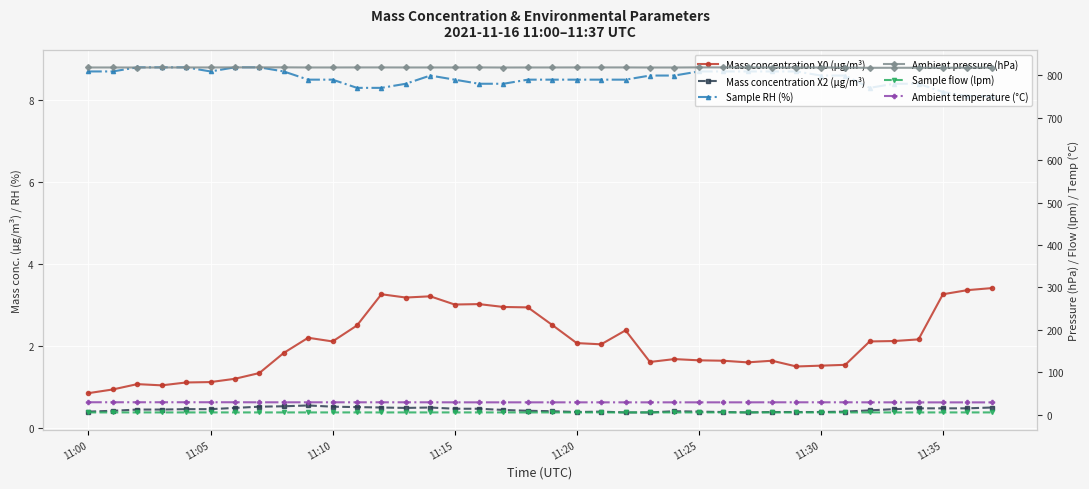

Rank the series at 9 from highest to lowest value.

Ambient pressure (hPa), Ambient temperature (°C), Sample RH (%), Sample flow (lpm), Mass concentration X0 (μg/m³), Mass concentration X2 (μg/m³)